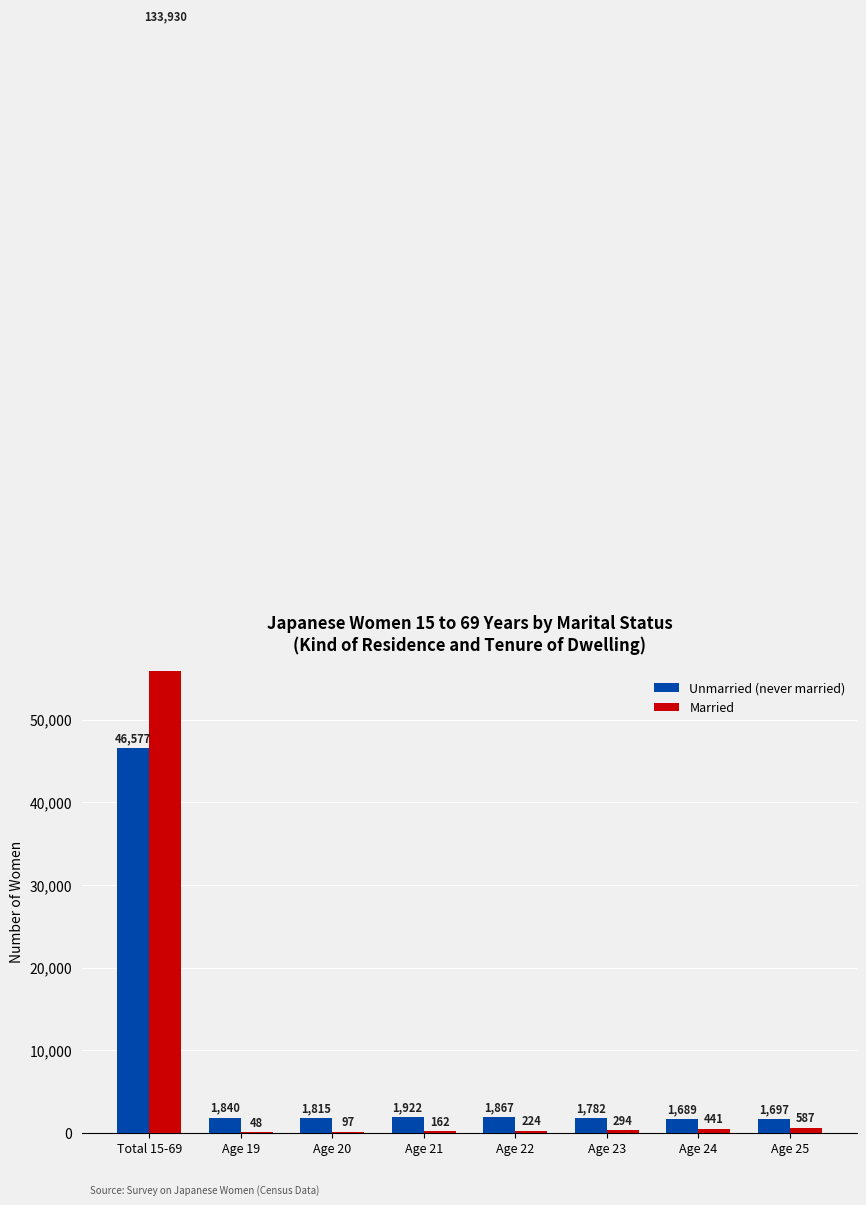

What is the label of the 8th bar from the right?

Total 15-69